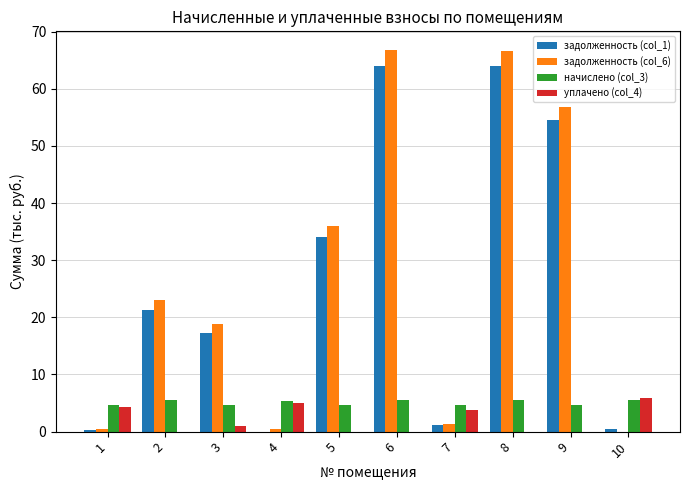

What is the total value across all series at 2?

49.8